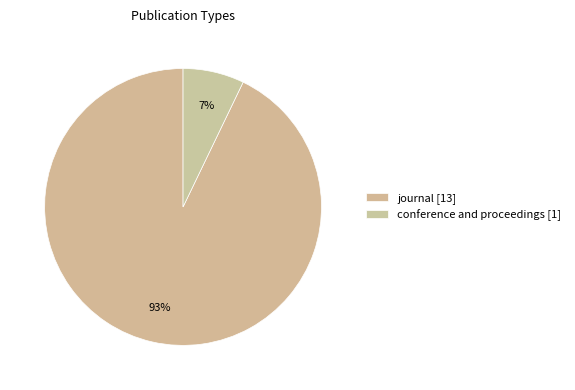

Combined, what portion of the pie is journal and conference and proceedings?

100.0%